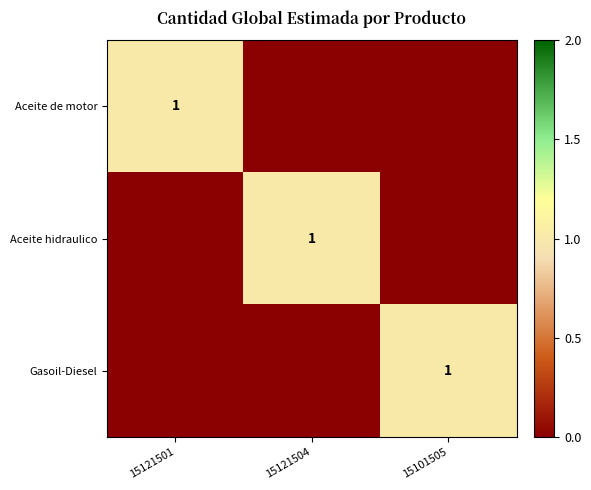

Is it true that Gasoil-Diesel equals 1 at 15101505?

True